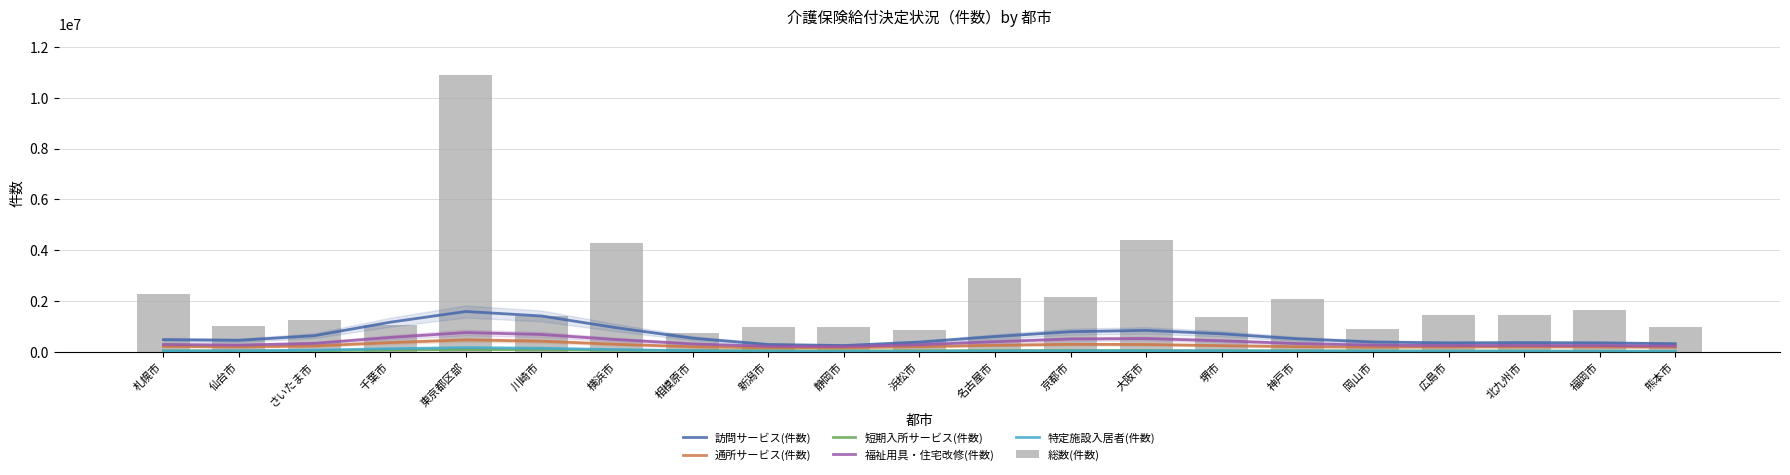

What is the label of the 3rd bar from the left?

さいたま市